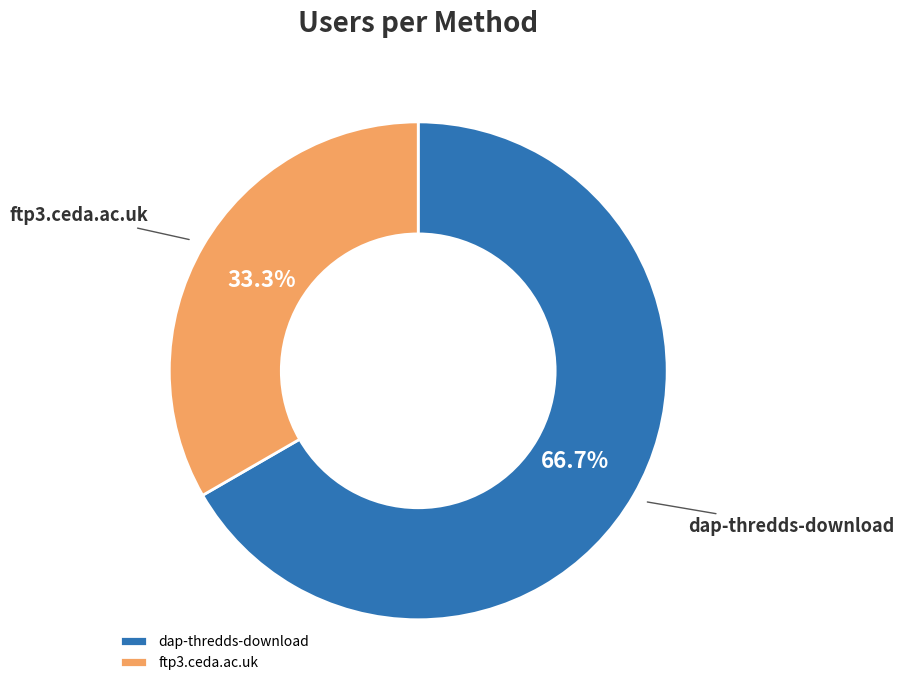

Which slice is the largest?

dap-thredds-download